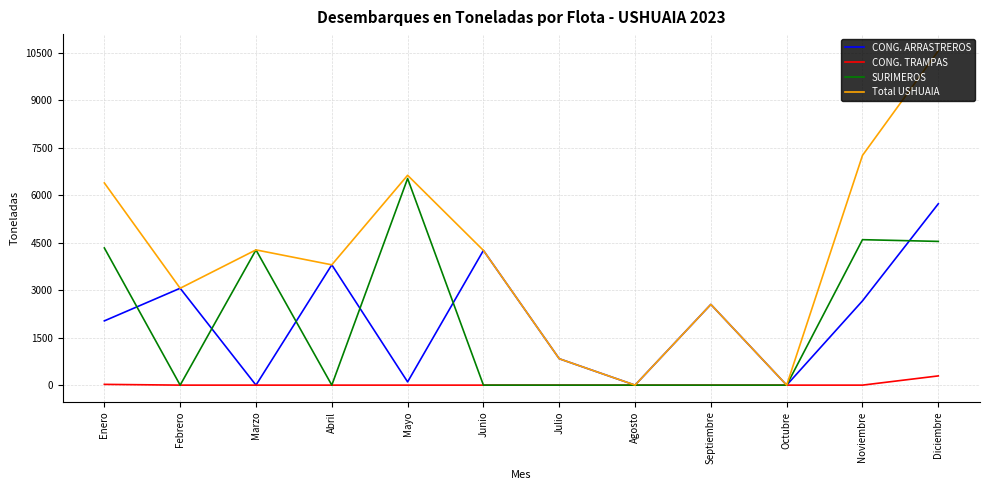

Which series changed the most between Enero and Septiembre?

SURIMEROS